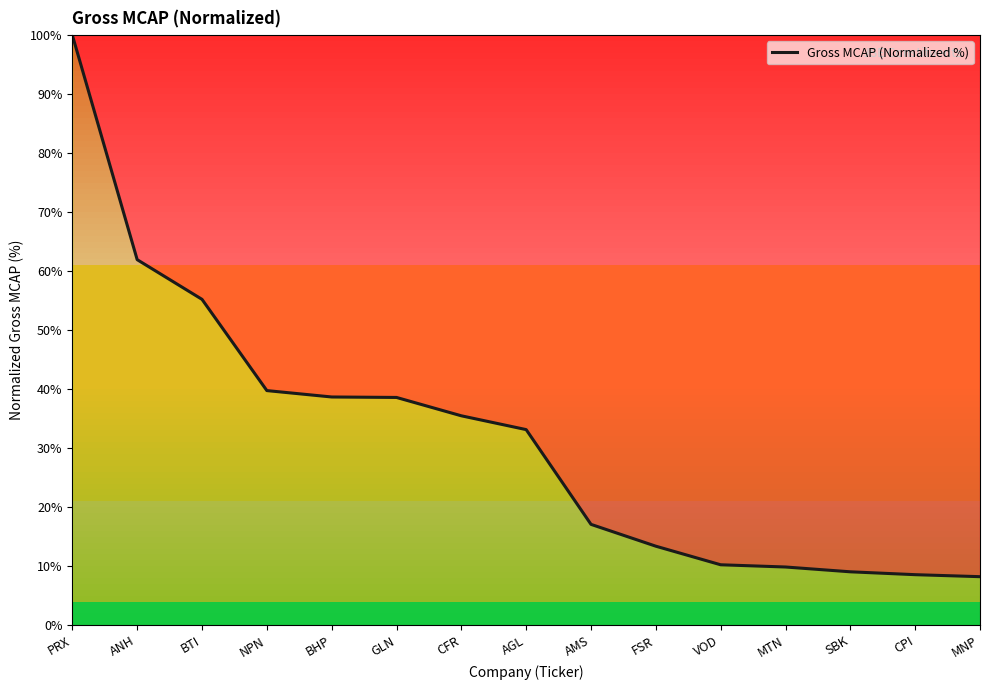

True or false: the data shows 57.2 at BHP.

False